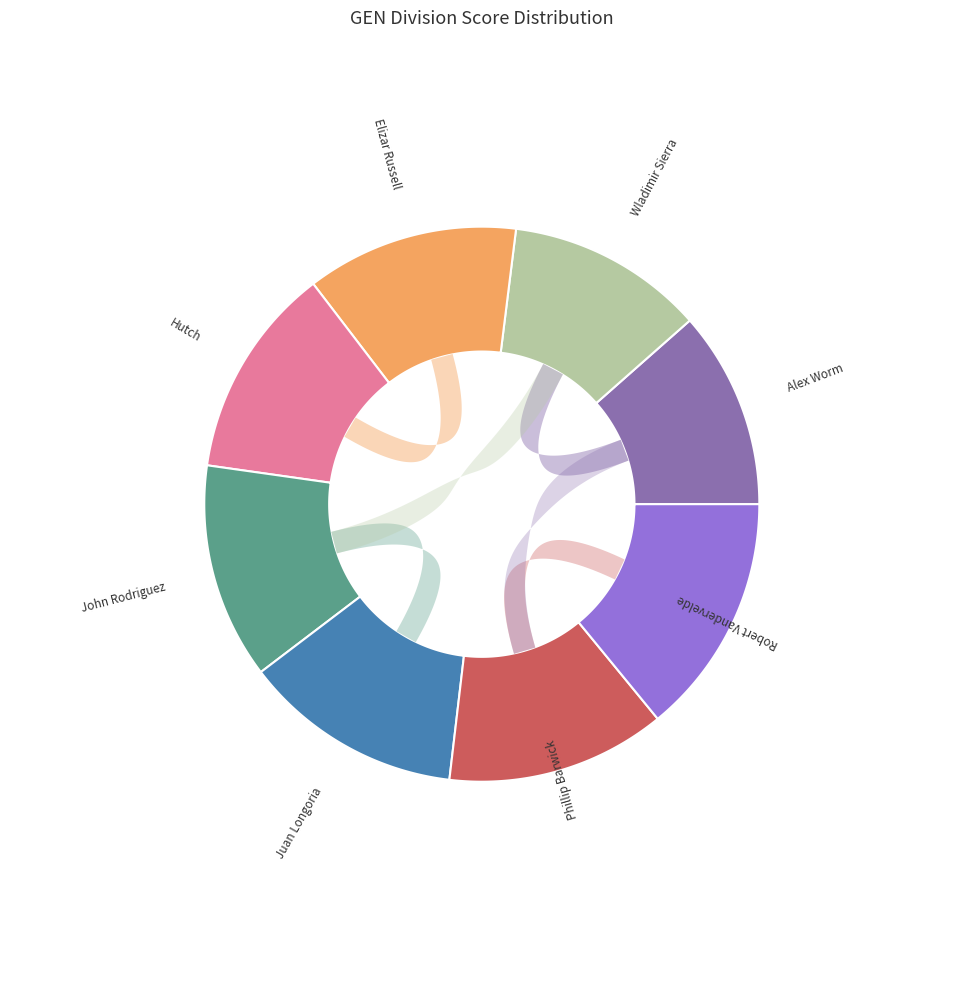

Count the number of slices in the pie.

8